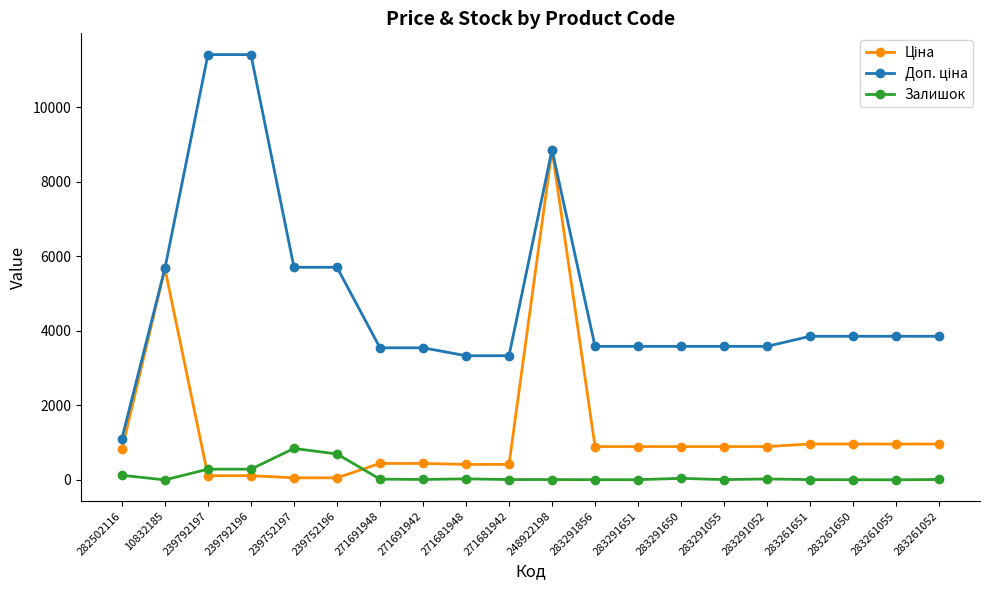

True or false: Залишок has a value of 13.0 at 283261052.

True